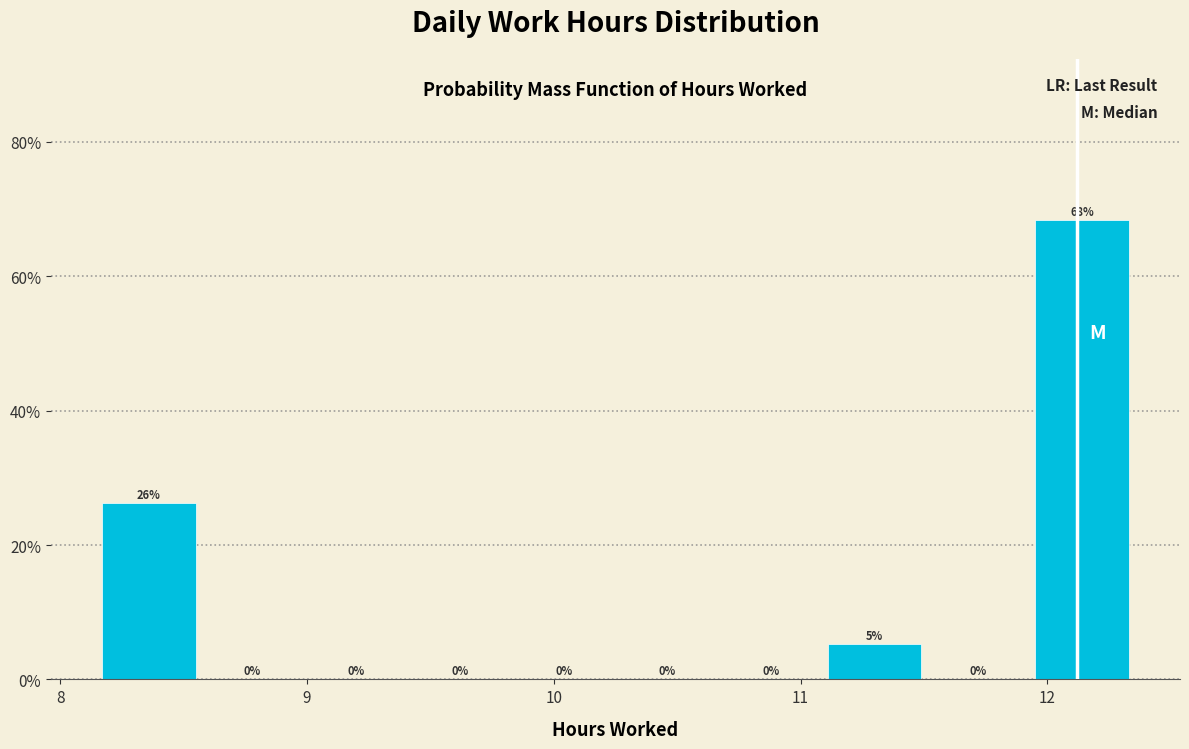

Over which range of the x-axis is the bar tallest?

11.93 to 12.35